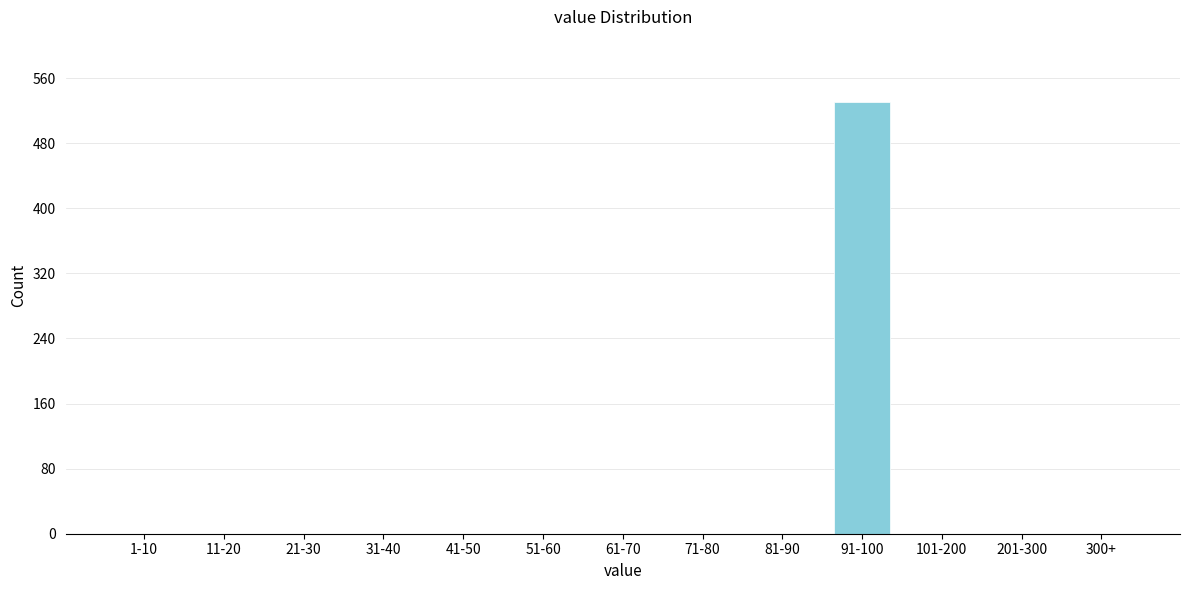

Reading left to right, what are all the values shown in this chart?

1-10=0	11-20=0	21-30=0	31-40=0	41-50=0	51-60=0	61-70=0	71-80=0	81-90=0	91-100=531	101-200=0	201-300=0	300+=0